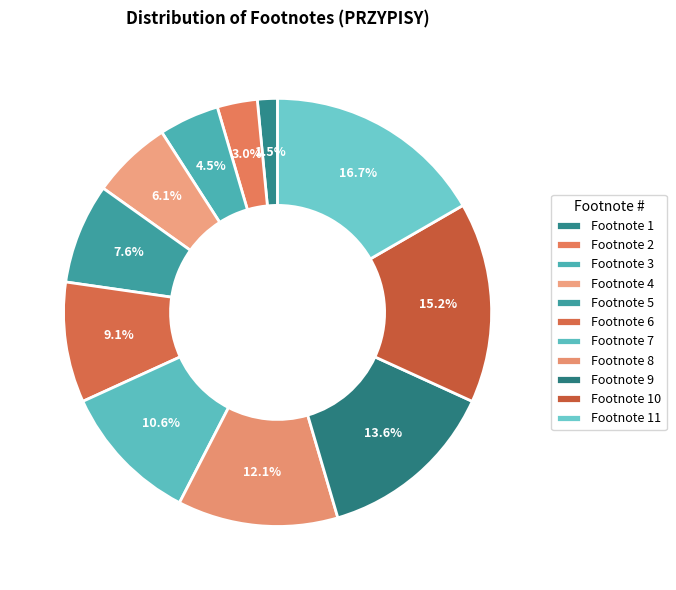

How many segments does this pie chart have?

11